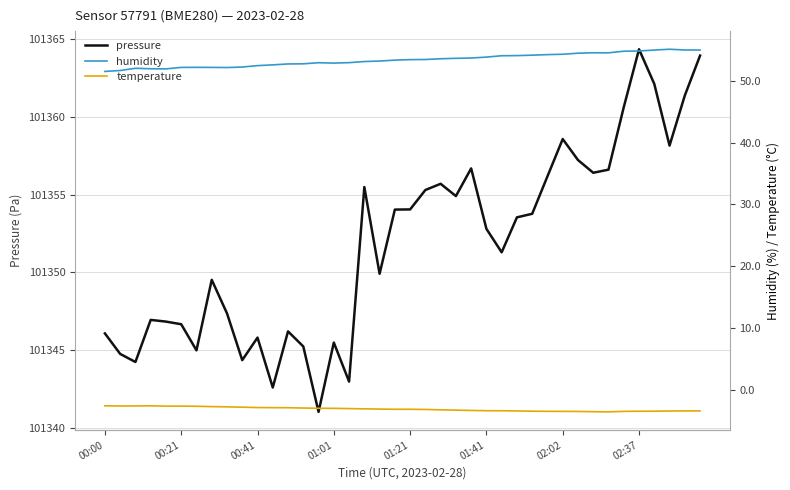

What is the lowest value of the pressure series?

101341.0